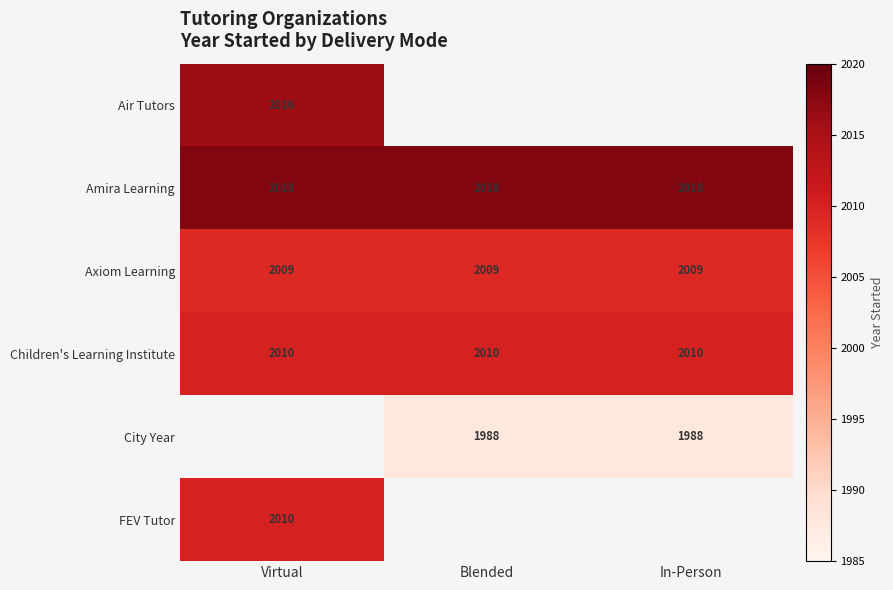

What is the maximum value for Children's Learning Institute?

2010